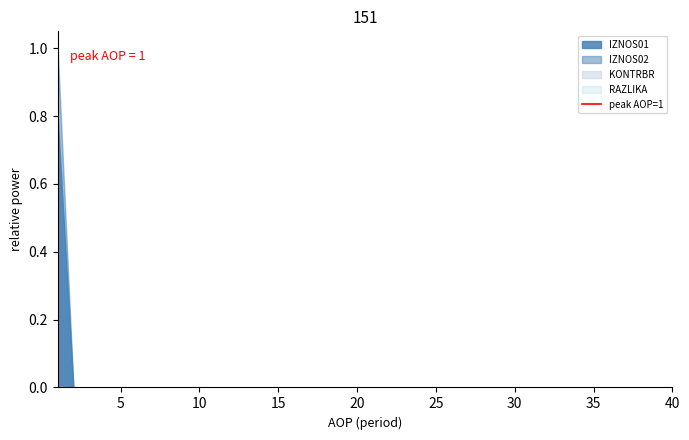

How many series are shown in this chart?

4